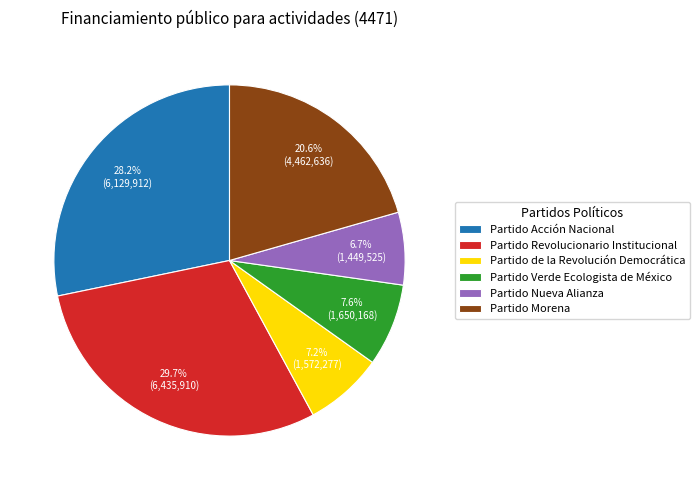

To the nearest percent, what percentage of the pie is Partido Morena?

21%